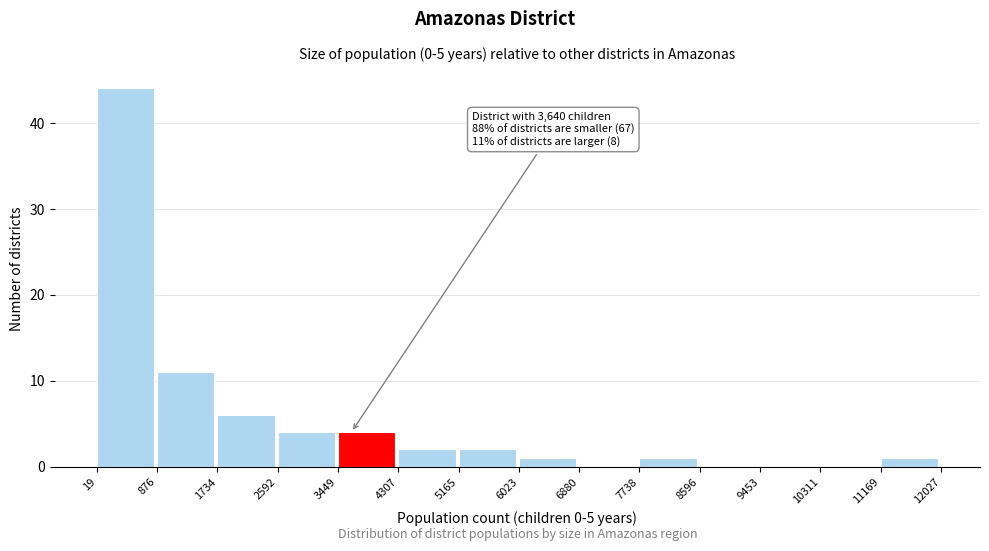

Which range on the x-axis has the tallest bar?

19 to 876